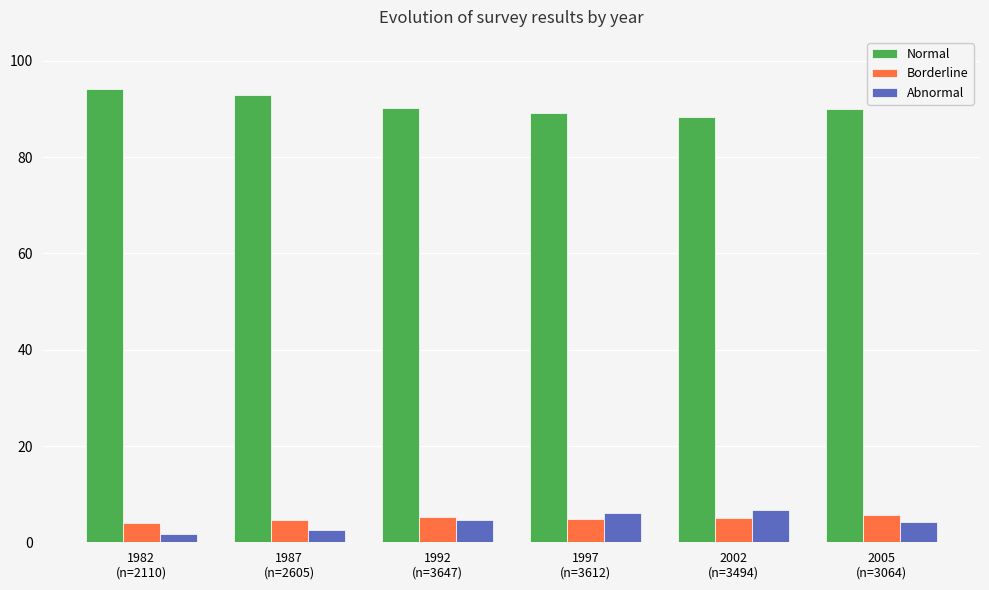

Is the value of Borderline at 2005
(n=3064) greater than the value of Normal at 1987
(n=2605)?

No